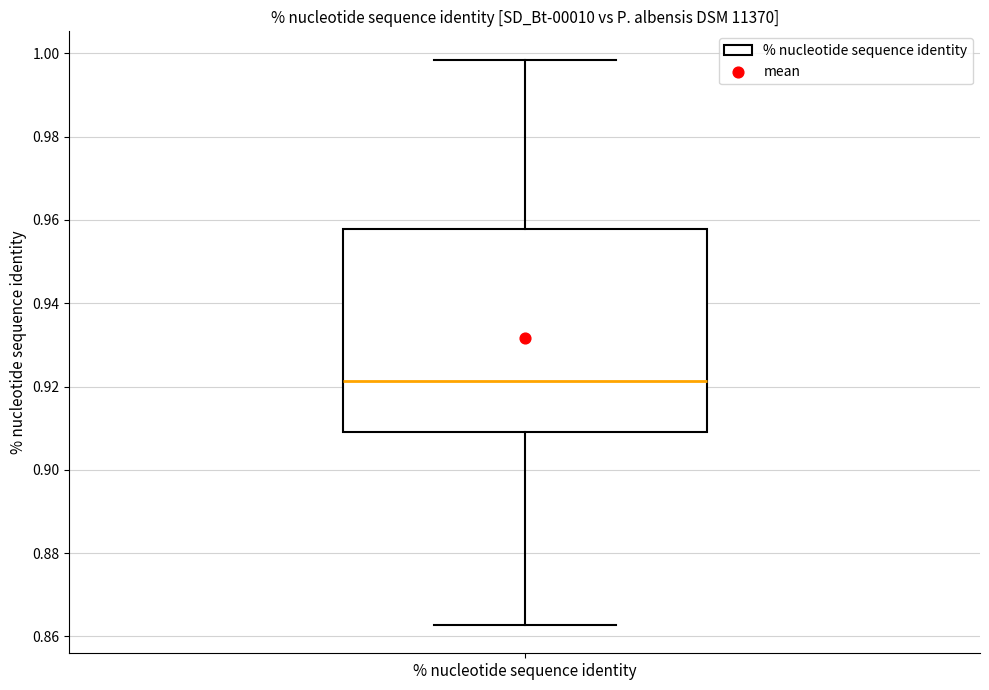

Where does the upper whisker of the box for % nucleotide sequence identity end on the y-axis? The values are not printed on the chart, so give them approximately, as read against the axis.

0.998